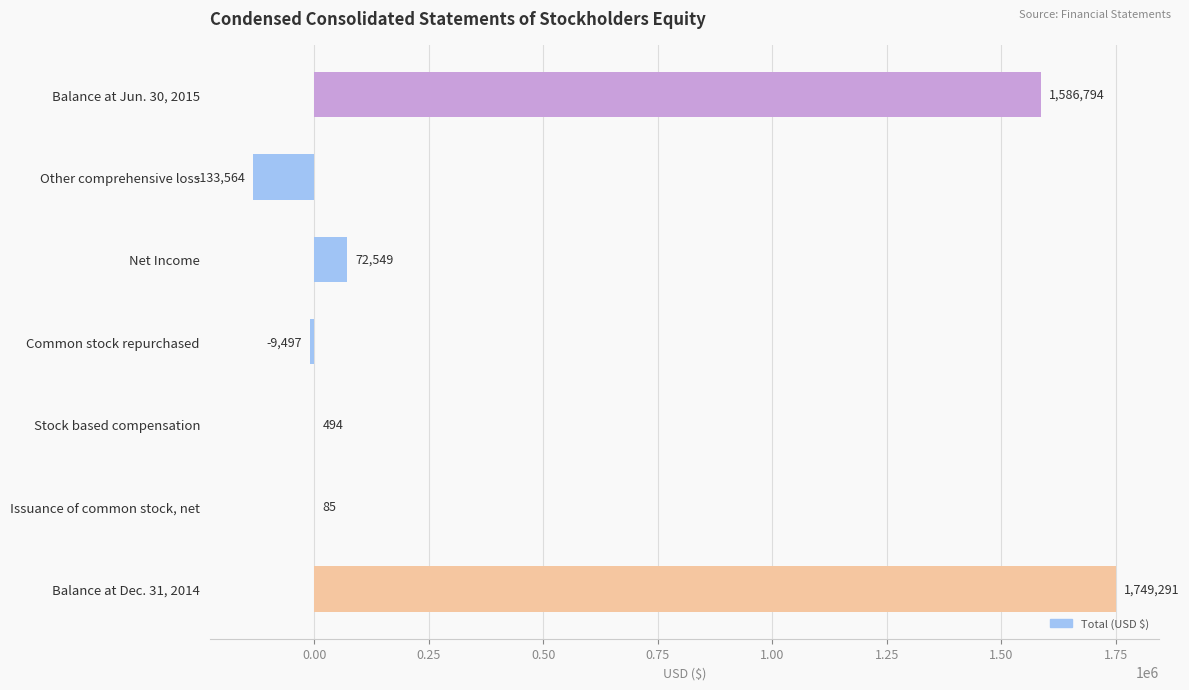

True or false: the data shows -9497 at Common stock repurchased.

True